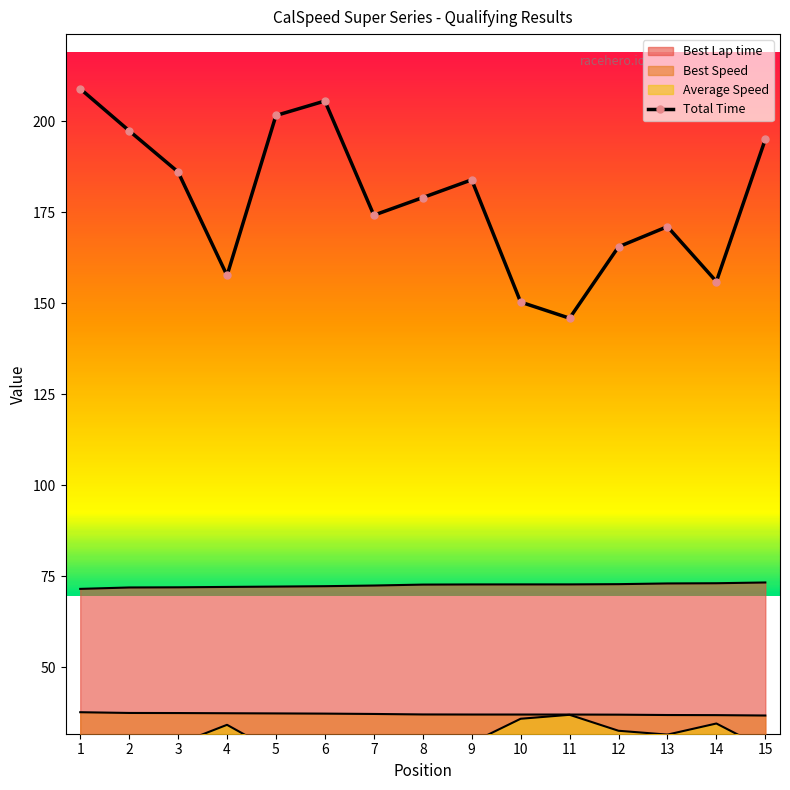

True or false: Total Time and Best Lap time intersect in this chart.

False